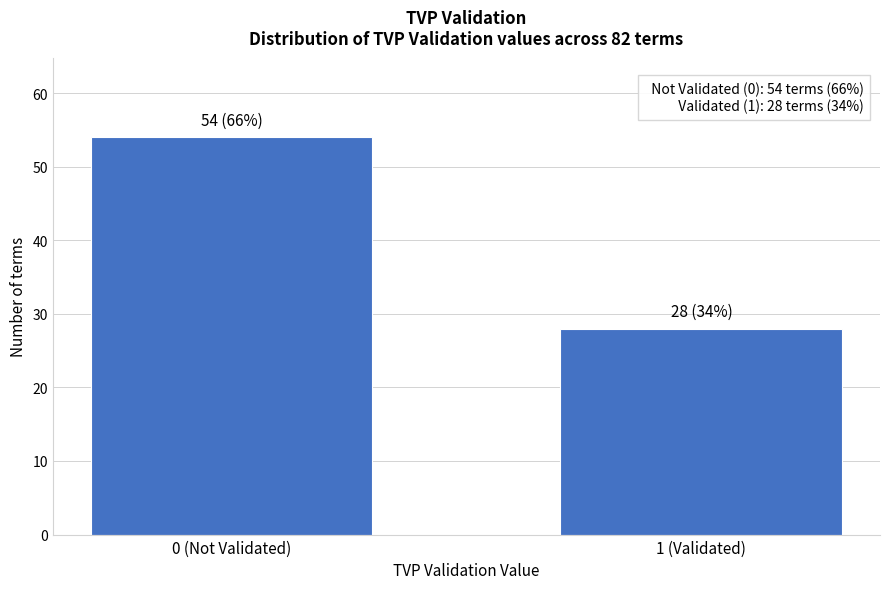

Reading right to left, transcribe all the data shown in this chart.

28	54